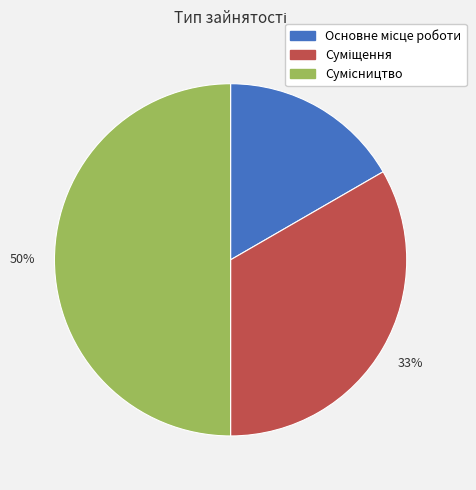

How many slices are in this pie chart?

3